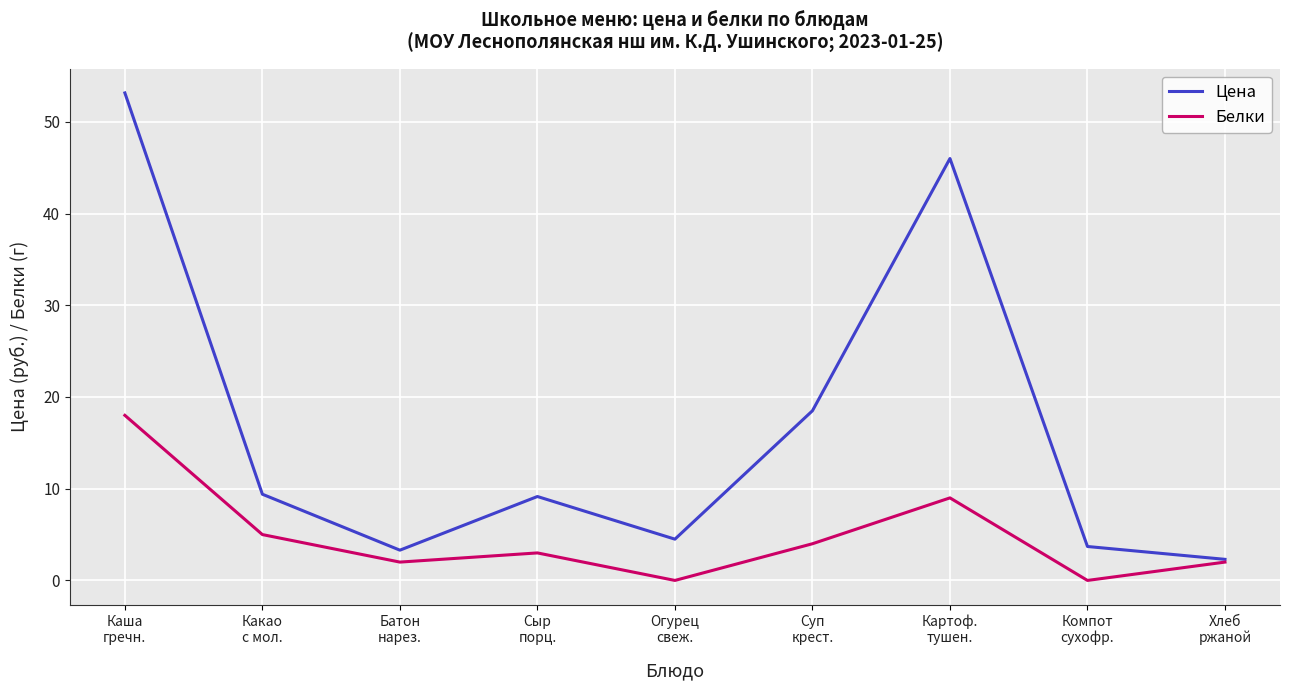

List the series in order of their peak value, lowest first.

Белки, Цена